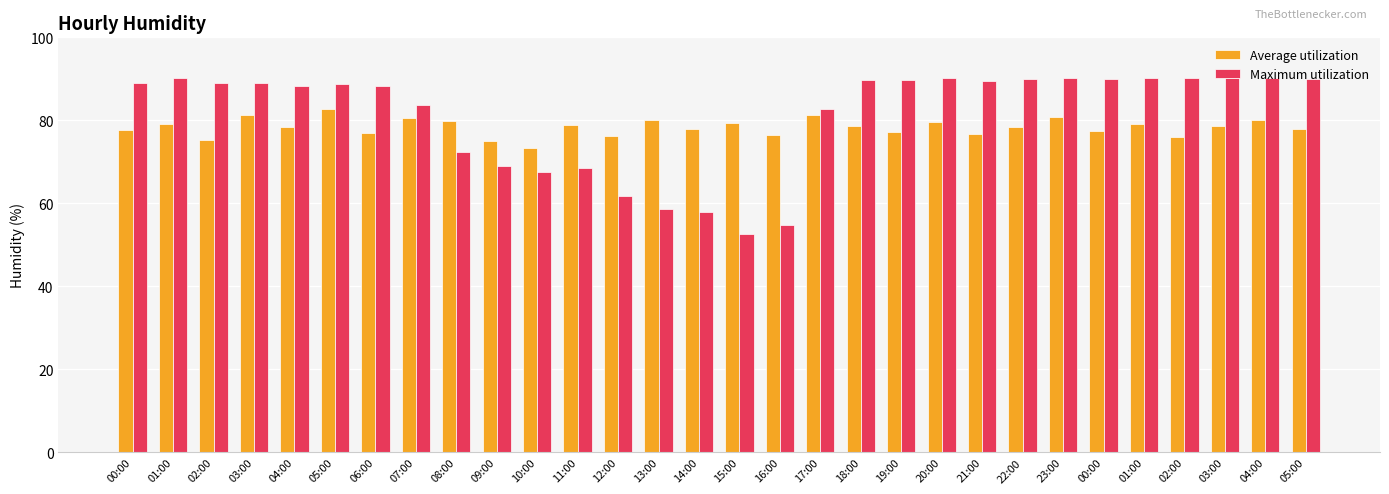

How many bars are there in each group?

2